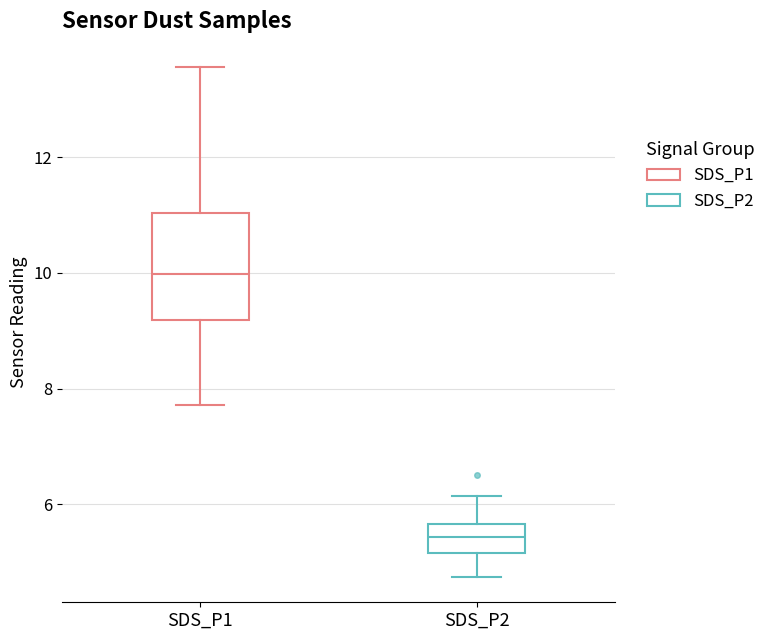

Which box has the highest median line?

SDS_P1